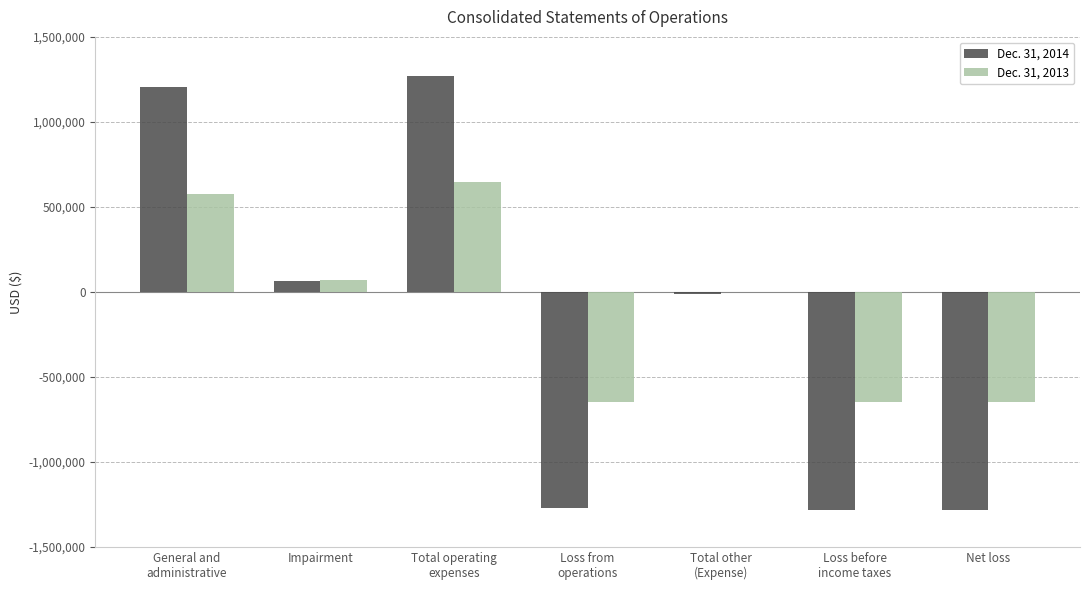

Between Impairment and Net loss, which series saw the biggest shift?

Dec. 31, 2014